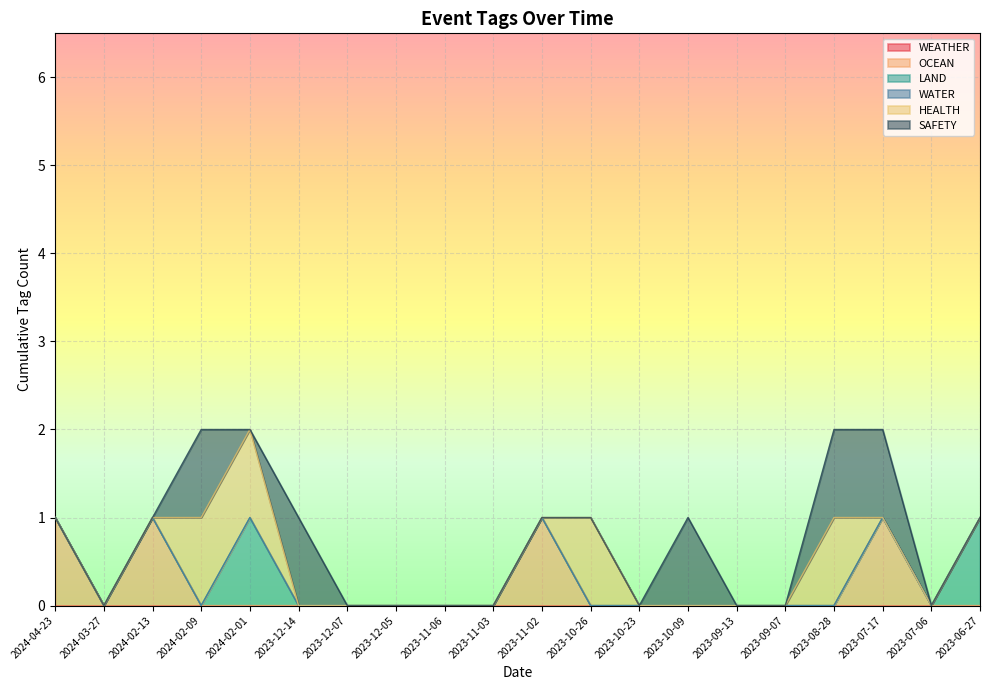

What position from the left is 2023-09-07?

16